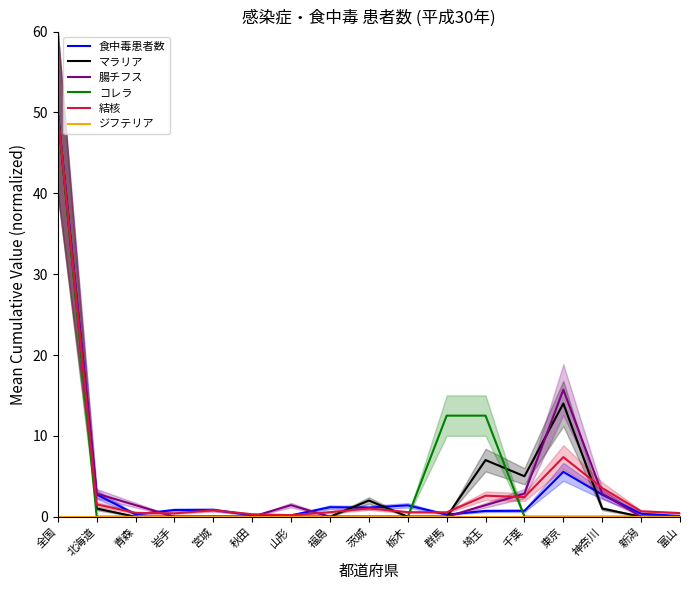

Reading left to right, list all the values displayed in this chart.

食中毒患者数: 50.0	2.8	0.3	0.8	0.8	0.2	0.2	1.2	1.1	1.4	0.3	0.7	0.7	5.5	2.7	0.4	0.1
マラリア: 50.0	1.0	0.0	0.0	0.0	0.0	0.0	0.0	2.0	0.0	0.0	7.0	5.0	14.0	1.0	0.0	0.0
腸チフス: 50.0	2.9	1.4	0.0	0.0	0.0	1.4	0.0	0.0	0.0	0.0	1.4	2.9	15.7	2.9	0.0	0.0
コレラ: 50.0	0.0	0.0	0.0	0.0	0.0	0.0	0.0	0.0	0.0	12.5	12.5	0.0	0.0	0.0	0.0	0.0
結核: 50.0	1.5	0.5	0.4	0.8	0.3	0.2	0.6	1.0	0.6	0.5	2.6	2.4	7.4	3.5	0.7	0.4
ジフテリア: 0.0	0.0	0.0	0.0	0.0	0.0	0.0	0.0	0.0	0.0	0.0	0.0	0.0	0.0	0.0	0.0	0.0